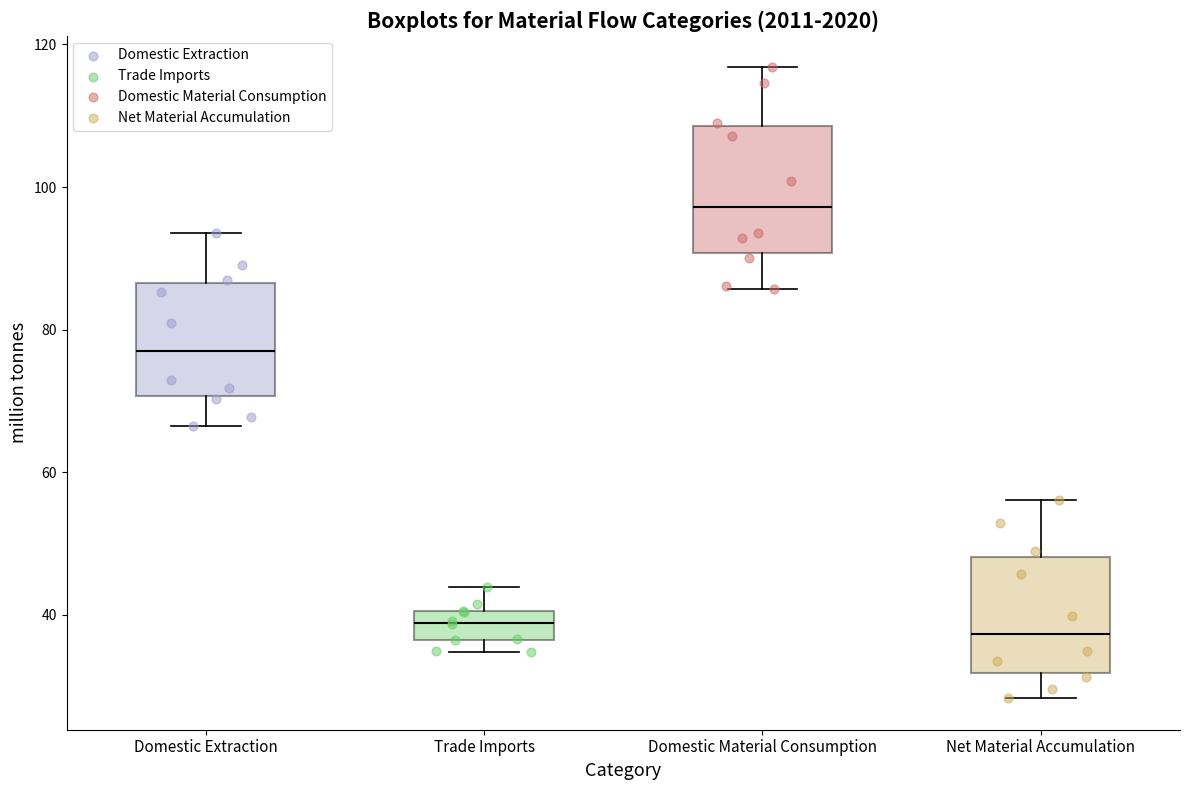

Reading left to right, transcribe this box plot: for each box, give where its median line is, the range the box spans, and where its two whiskers end, as read against the y-axis. The values are not printed on the chart, so give them approximately, as read against the axis.

Domestic Extraction: median 76, box 70 to 86, whiskers 66 to 94
Trade Imports: median 38, box 36 to 40, whiskers 34 to 44
Domestic Material Consumption: median 98, box 90 to 108, whiskers 86 to 116
Net Material Accumulation: median 38, box 32 to 48, whiskers 28 to 56